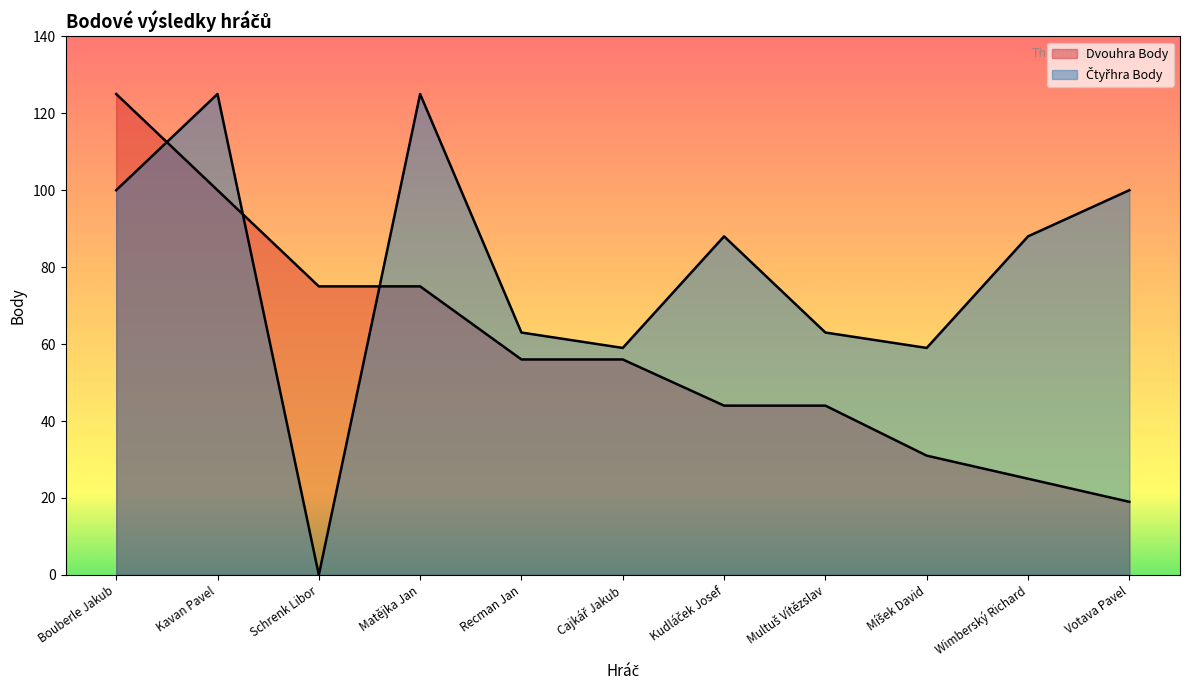

What is the approximate value of Čtyřhra Body at Kudláček Josef?

88